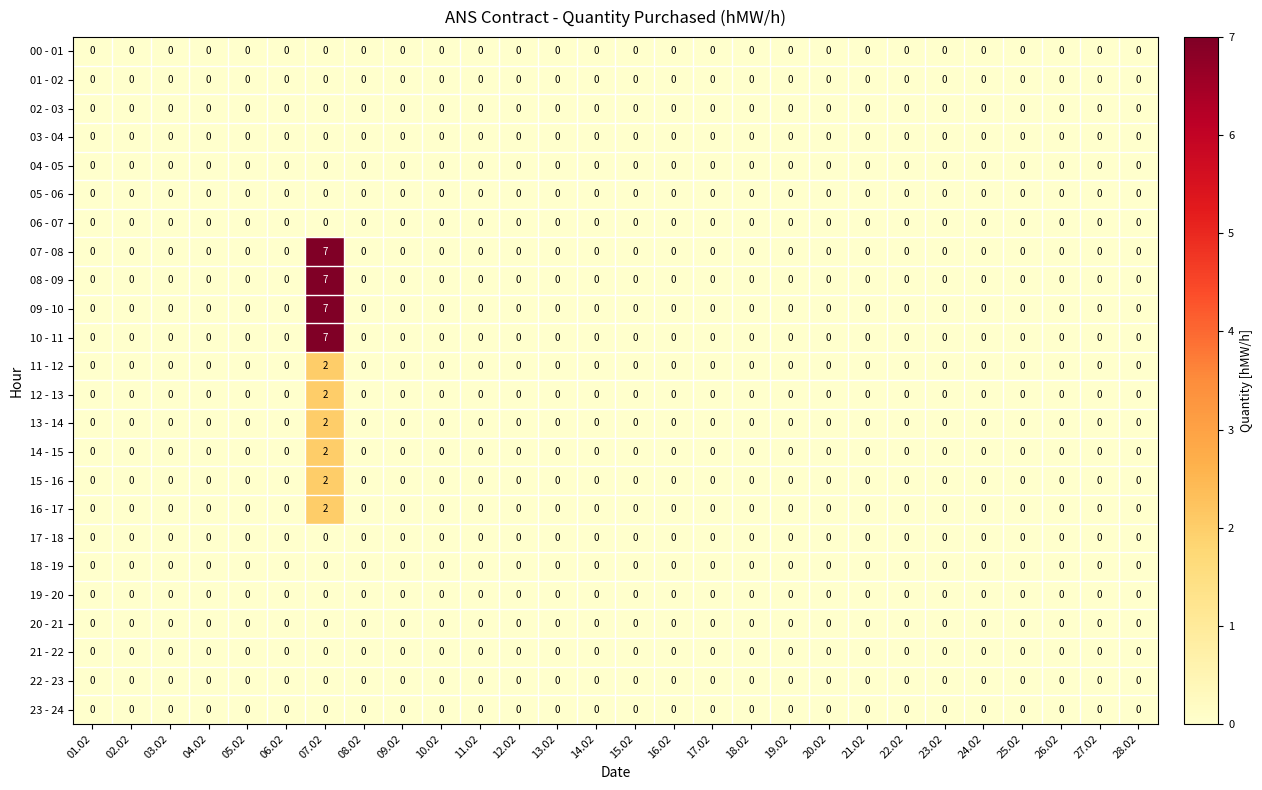

What is the maximum value shown in the chart?

7